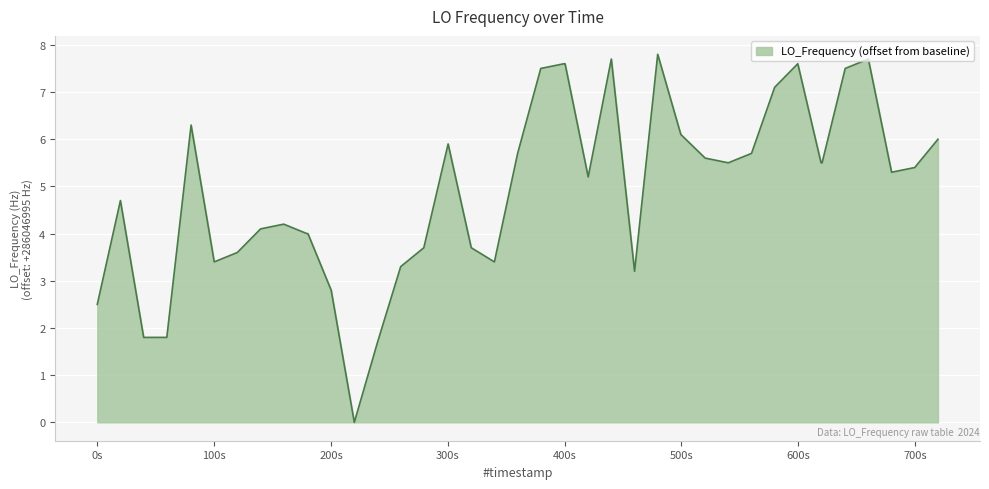

What is the greatest value displayed?

7.8